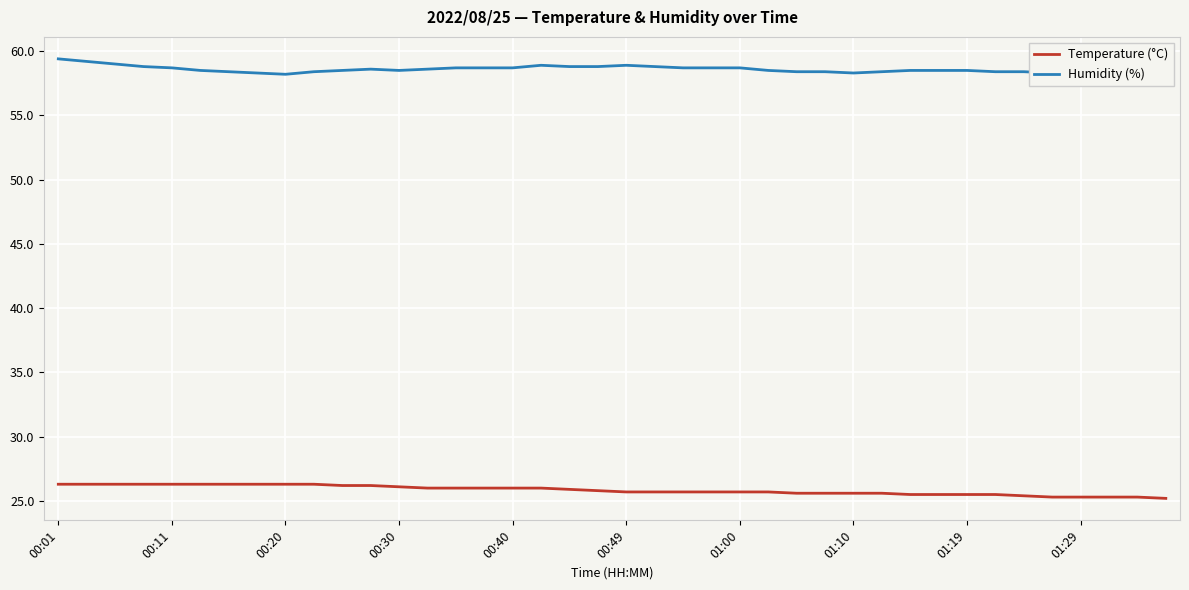

What is the sum of all Temperature (°C) values?

1033.6